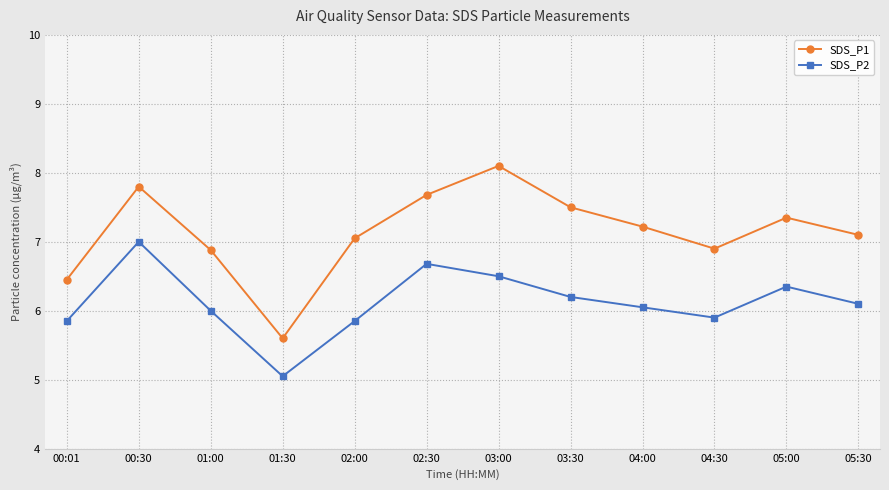

Which series has the largest total across all categories?

SDS_P1